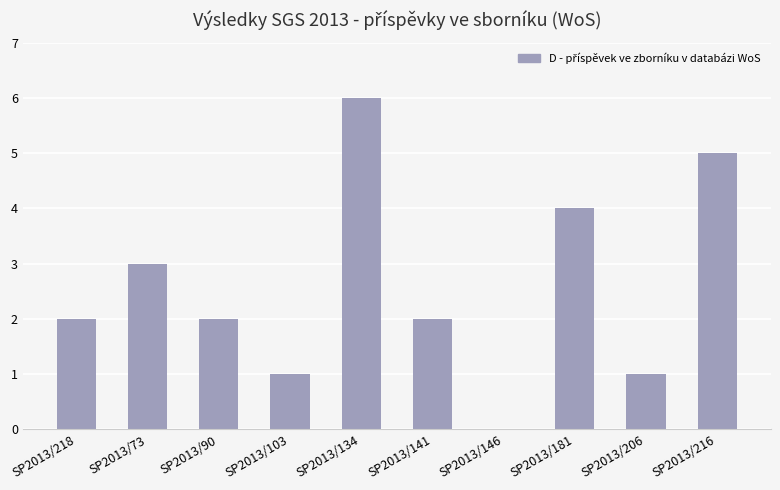

Reading left to right, what are all the values shown in this chart?

2	3	2	1	6	2	0	4	1	5